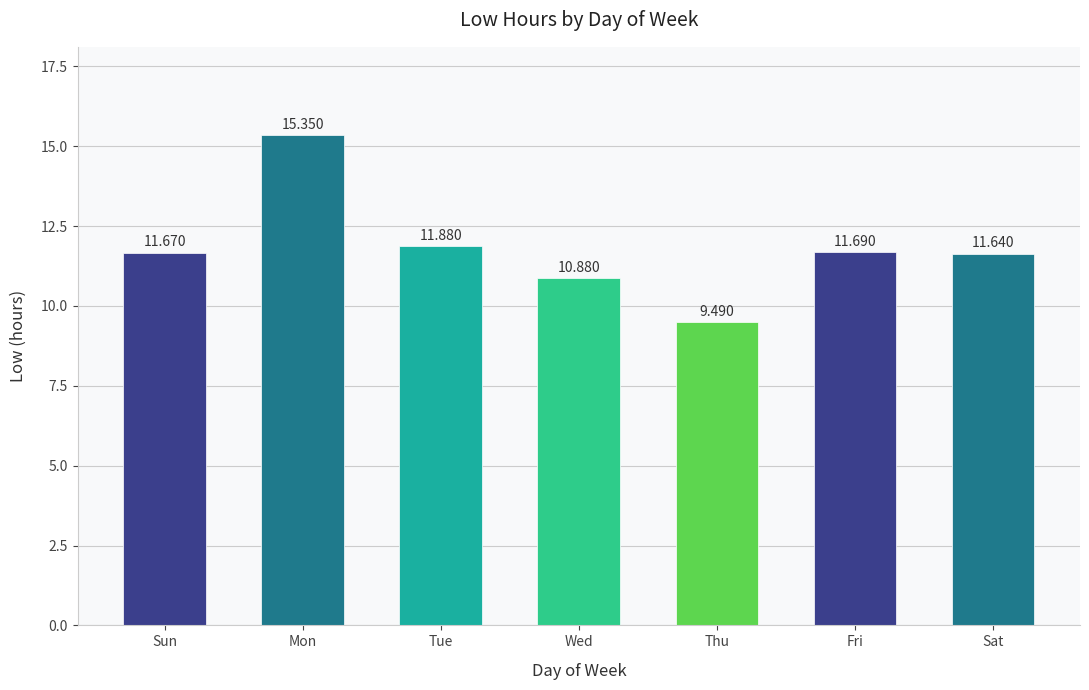

What is the smallest value displayed?

9.5